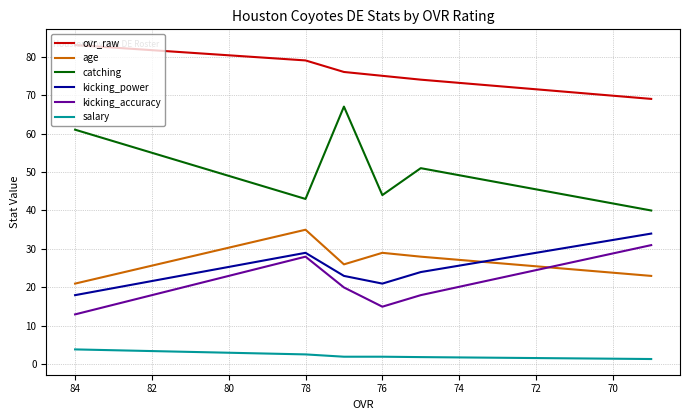

What is the value of the kicking_accuracy point at the 3rd from the left?

20.0